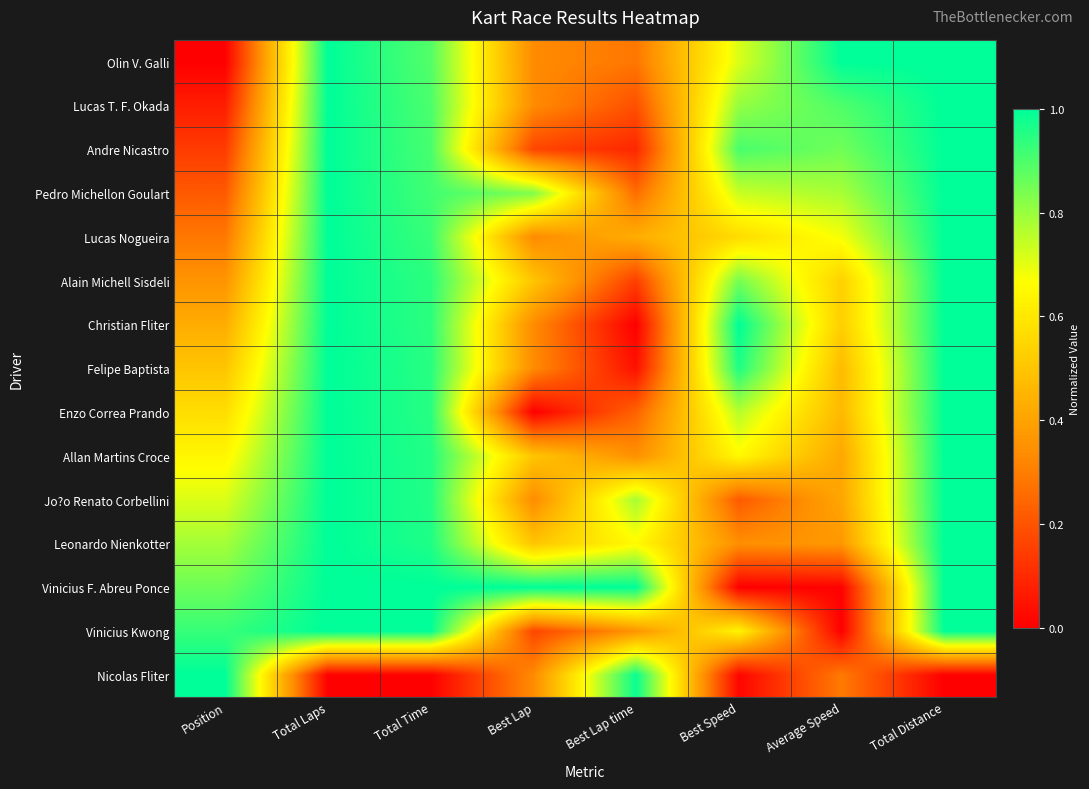

Which has a higher value, Best Speed or Best Lap?

Best Speed